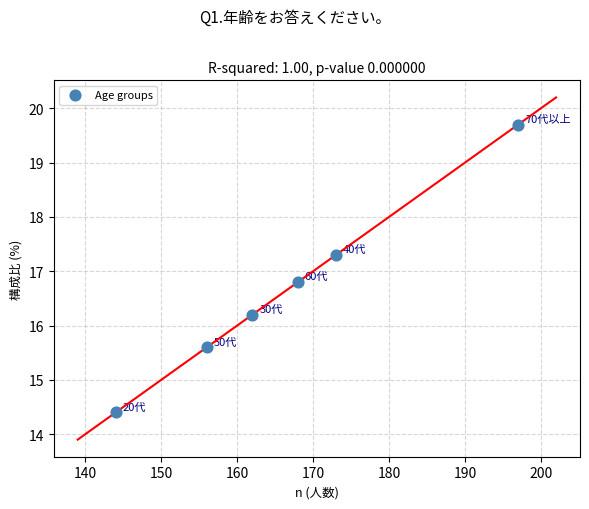

What is the range of Y values (max minus min)?

5.3